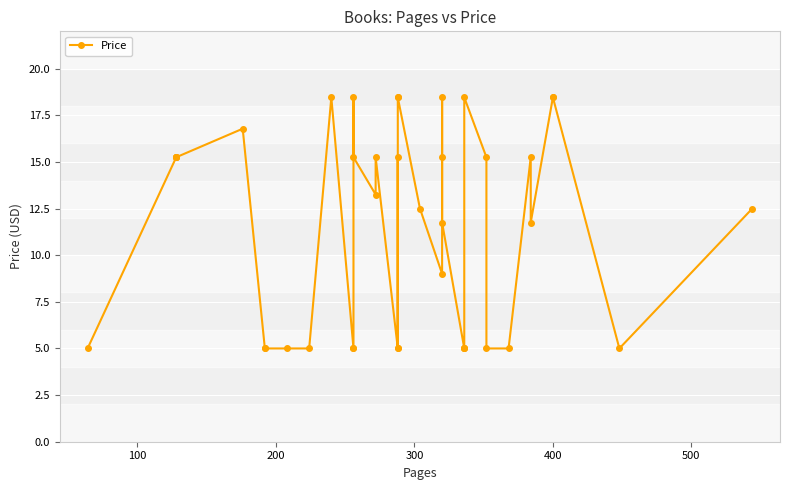

What is the difference between the maximum and minimum values?

13.5